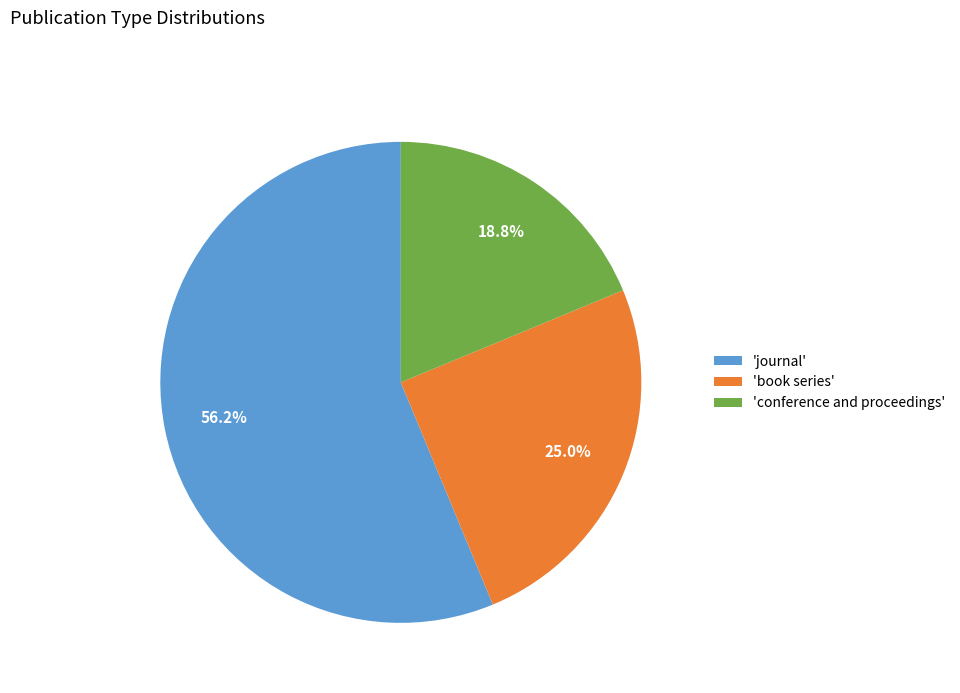

Is 'journal' the majority of the pie?

Yes